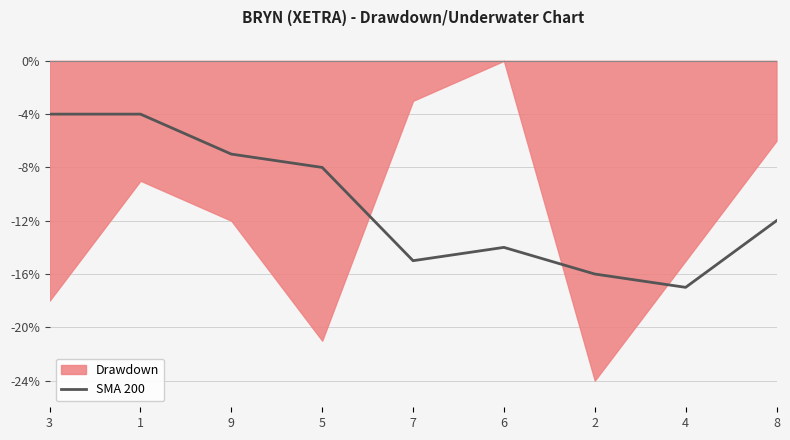

List the labels in order of value, smallest first.

4, 2, 7, 6, 8, 5, 9, 3, 1